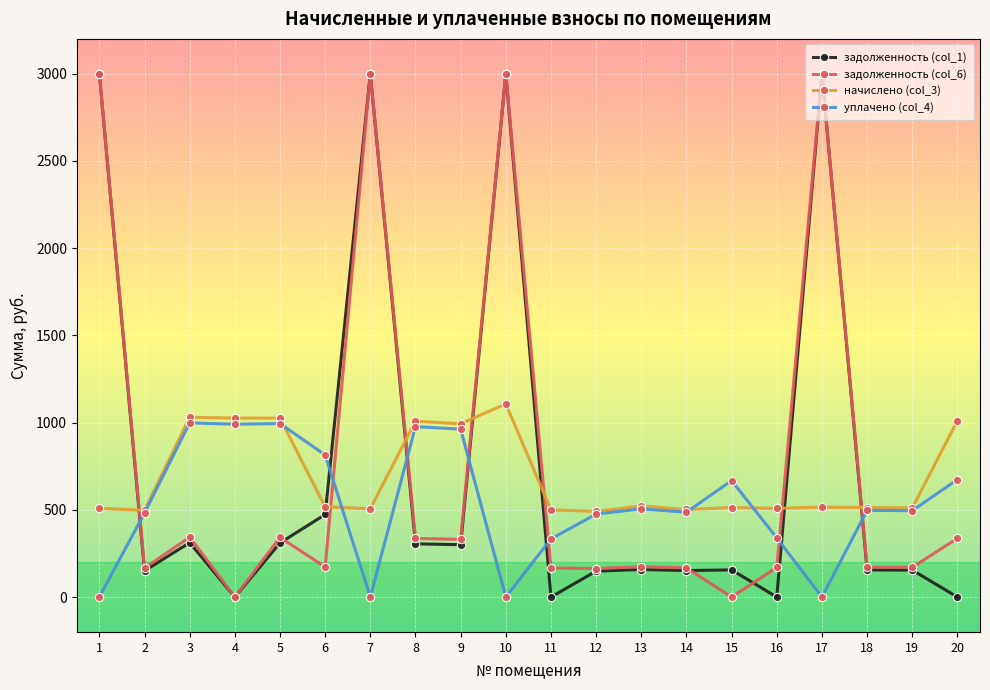

How many values in the задолженность (col_6) series exceed 173?

10